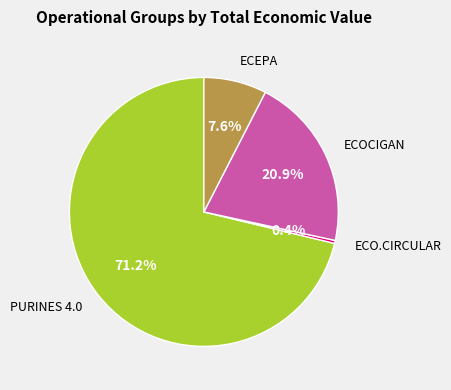

Rank the categories by value from highest to lowest.

PURINES 4.0, ECOCIGAN, ECEPA, ECO.CIRCULAR